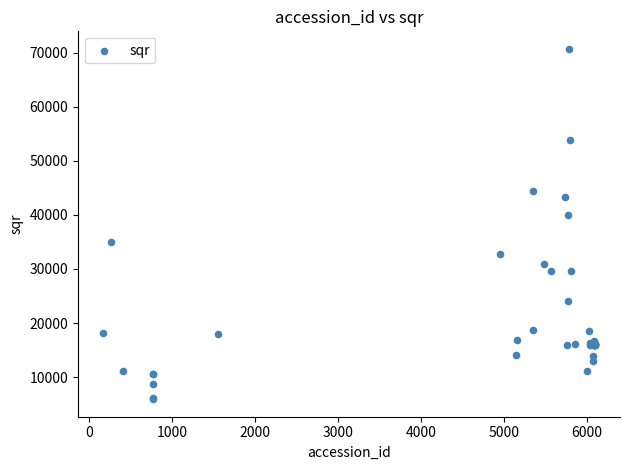

What Y value in the scatter plot is closest to 38310?

39962.6